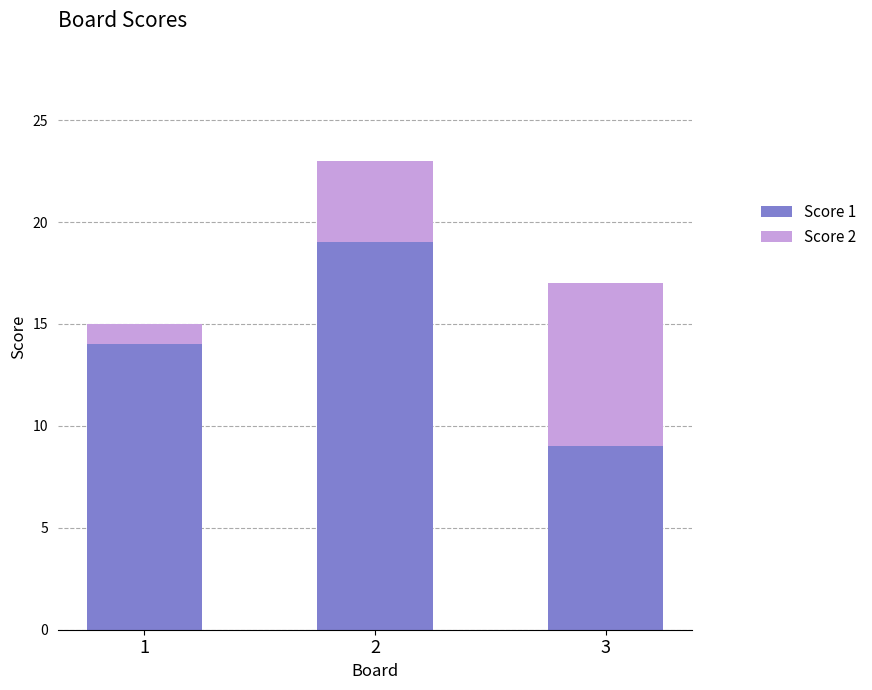

True or false: Score 1 has a value of 19 at 1.

False